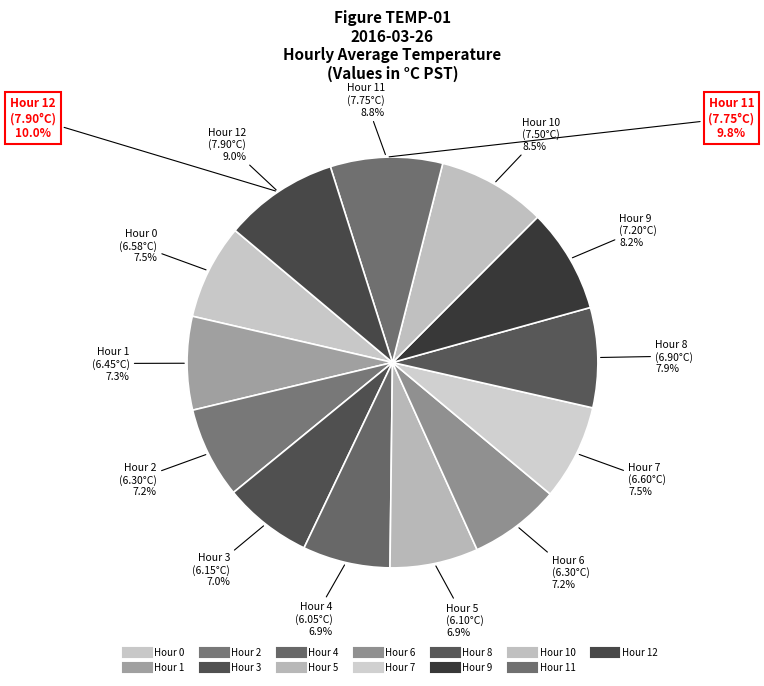

To the nearest percent, what is the difference between the largest and smallest slice percentages?

2%